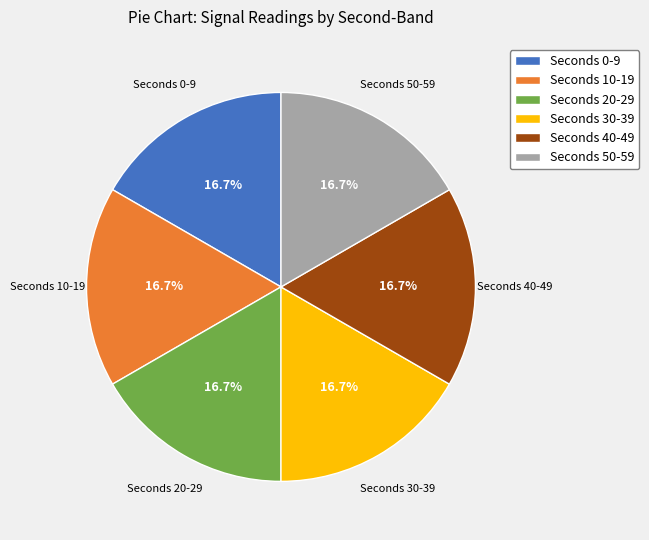

How many segments does this pie chart have?

6